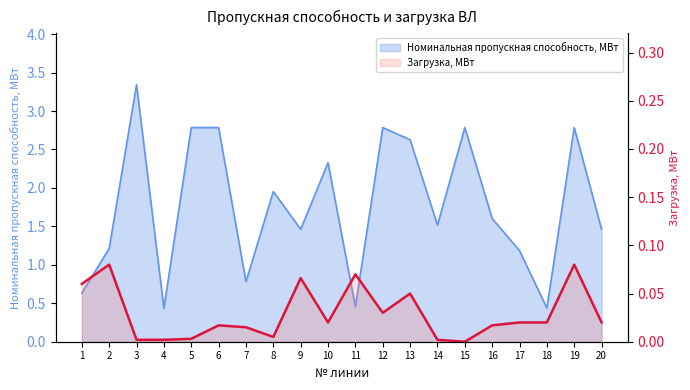

Reading right to left, transcribe all the data shown in this chart.

20=0.0	19=0.1	18=0.0	17=0.0	16=0.0	15=0.0	14=0.0	13=0.1	12=0.0	11=0.1	10=0.0	9=0.1	8=0.0	7=0.0	6=0.0	5=0.0	4=0.0	3=0.0	2=0.1	1=0.1